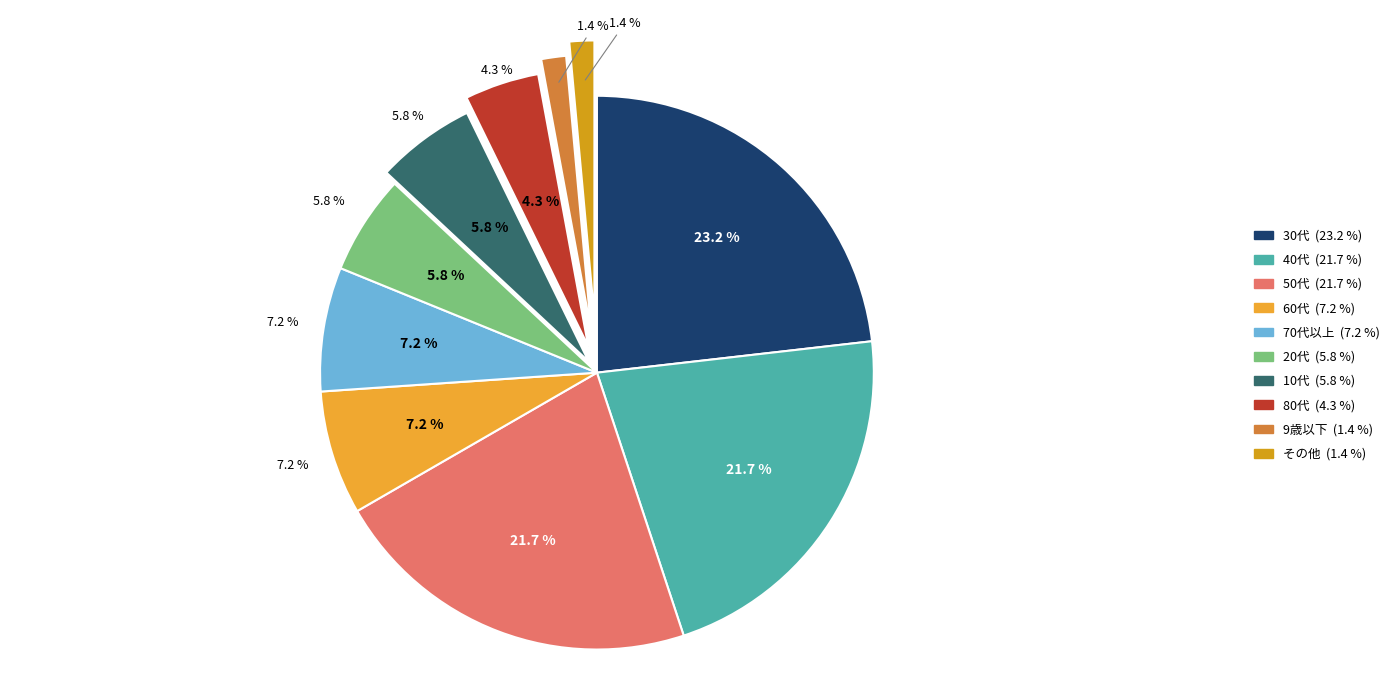

Do 2 and 8 together represent more than half of the pie?

No